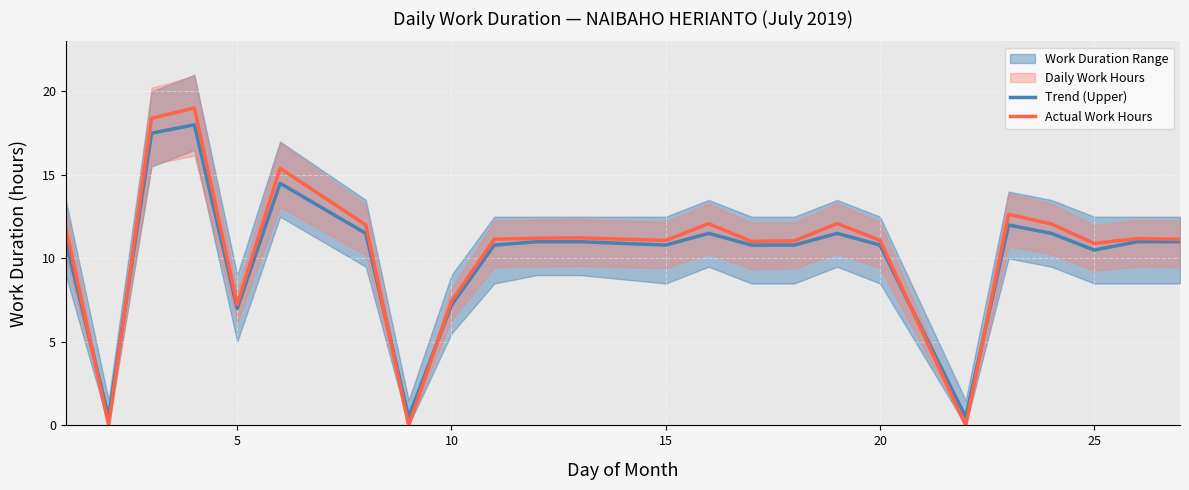

The Actual Work Hours series shows 11.1 at 15. True or false?

True